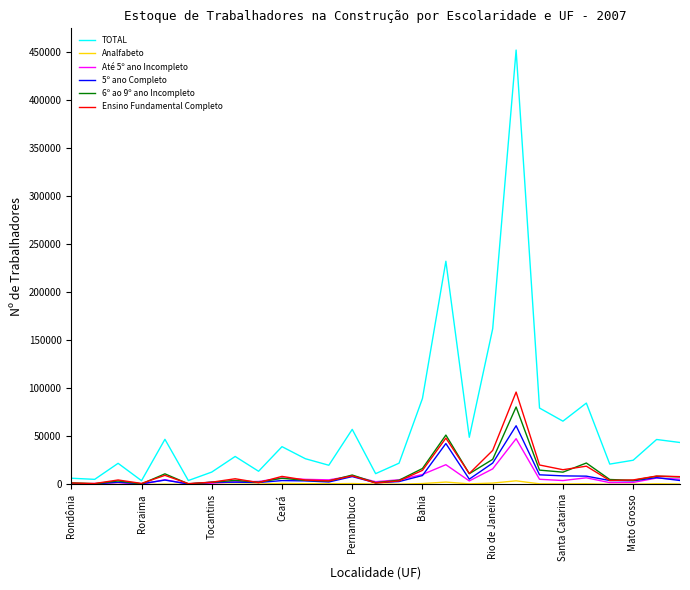

Which series has the largest total across all categories?

TOTAL